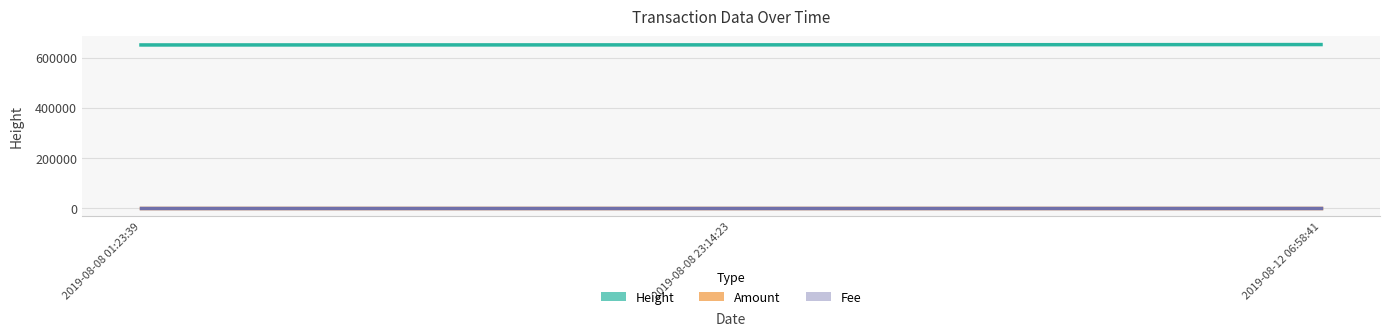

Is it true that Amount equals 0.0 at 2019-08-12 06:58:41?

False